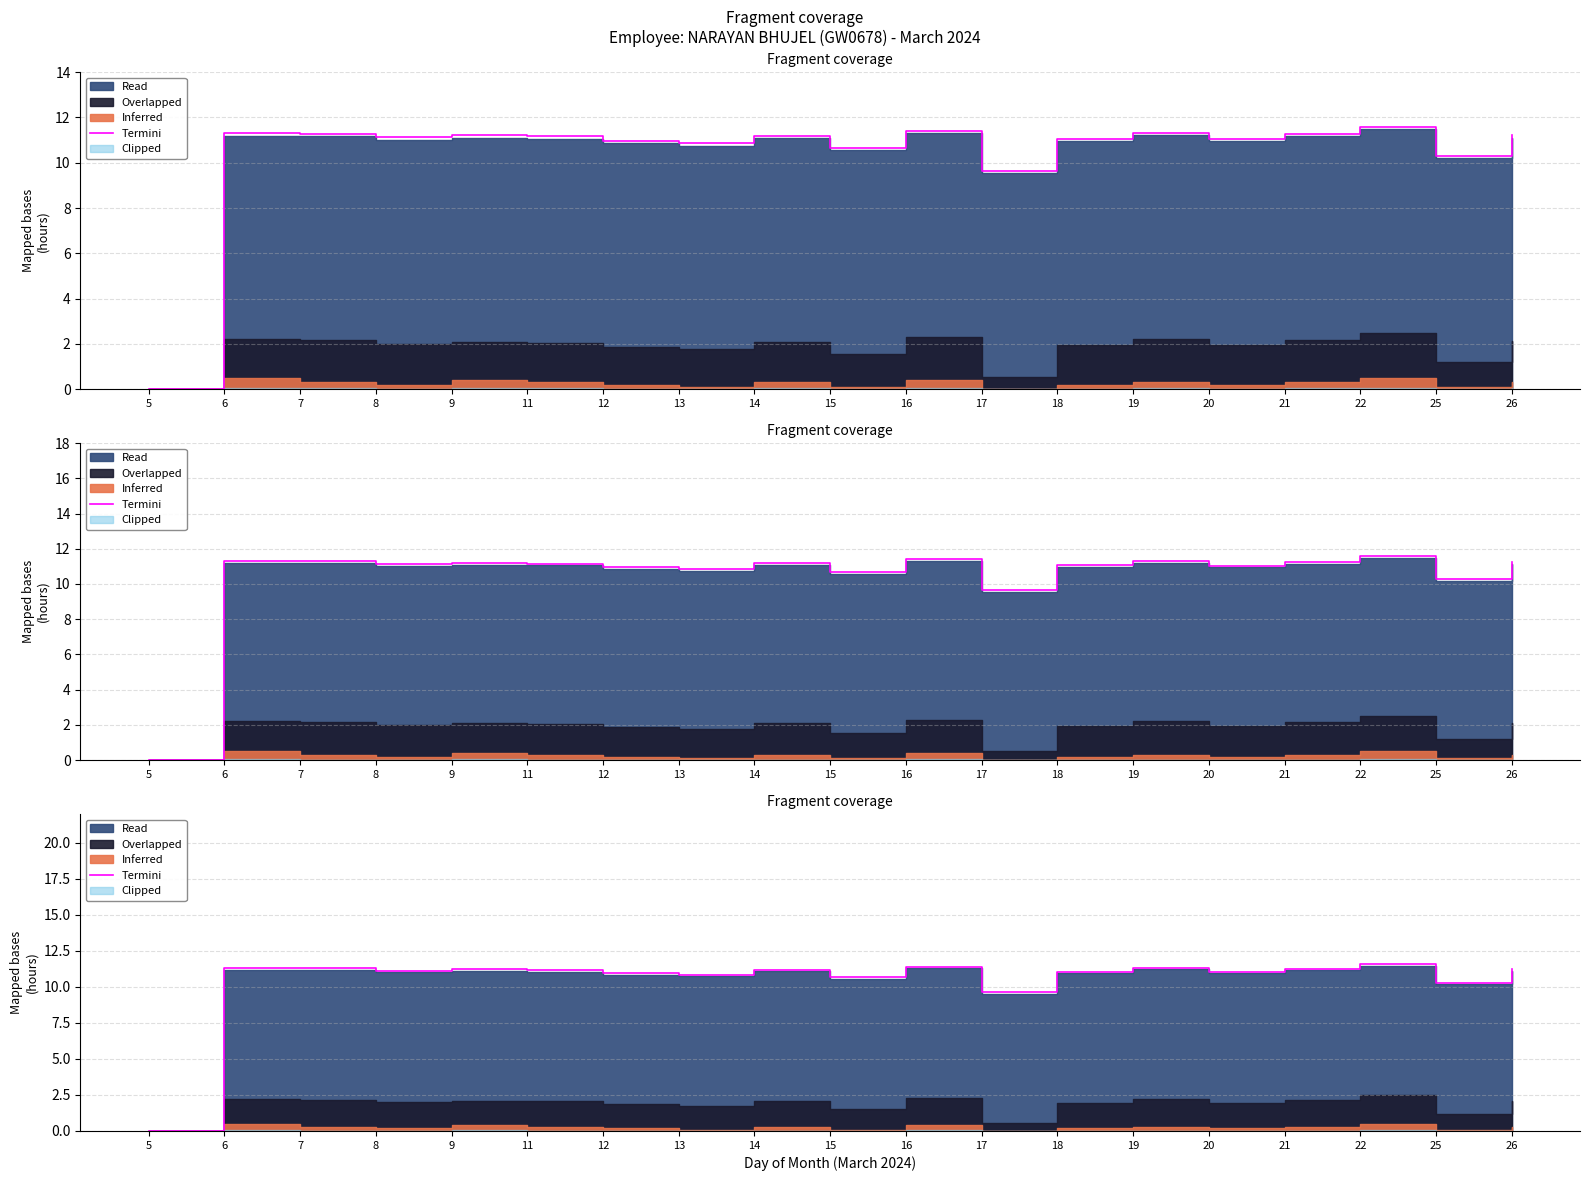

The chart shows a value of 6.6 at 19. True or false?

False